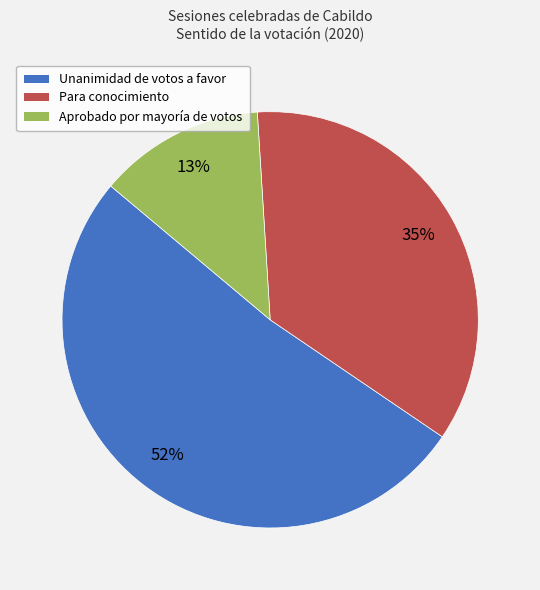

To the nearest percent, what is the average slice percentage?

33%